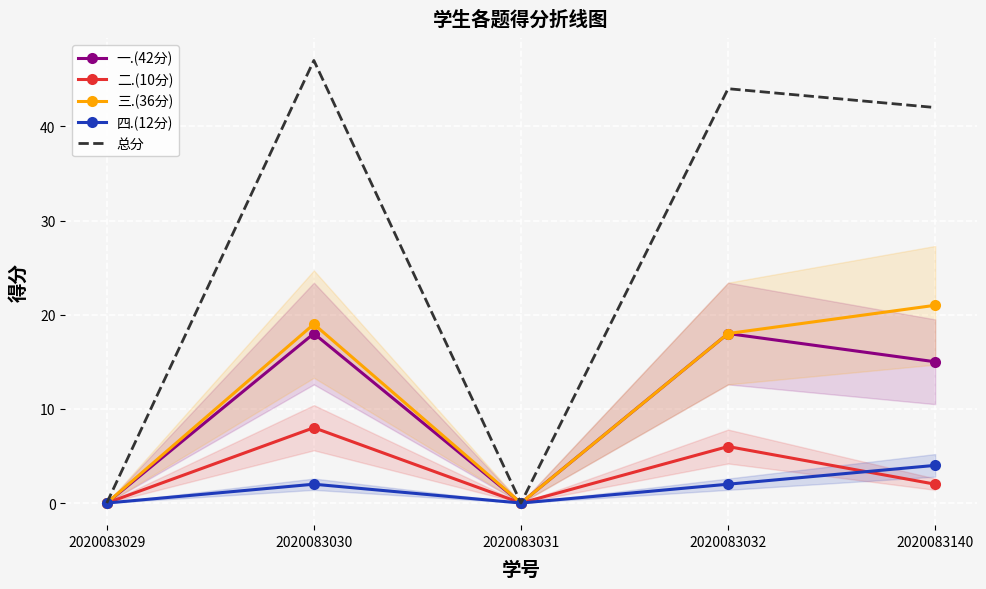

At which category is the sum across all series the highest?

2020083030